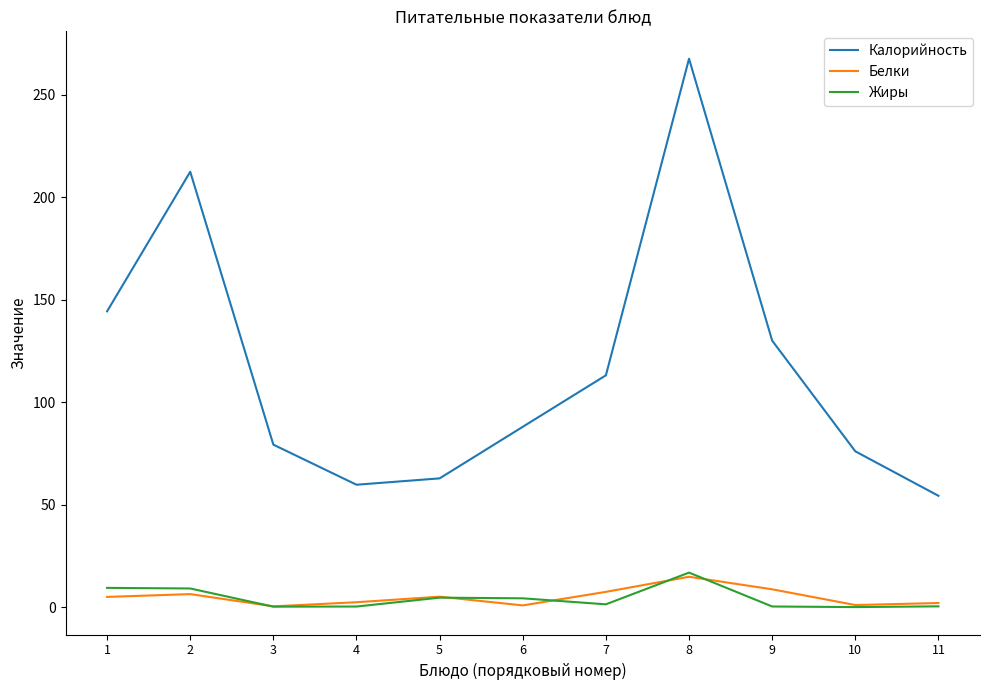

At how many categories does at least one series exceed 258?

1